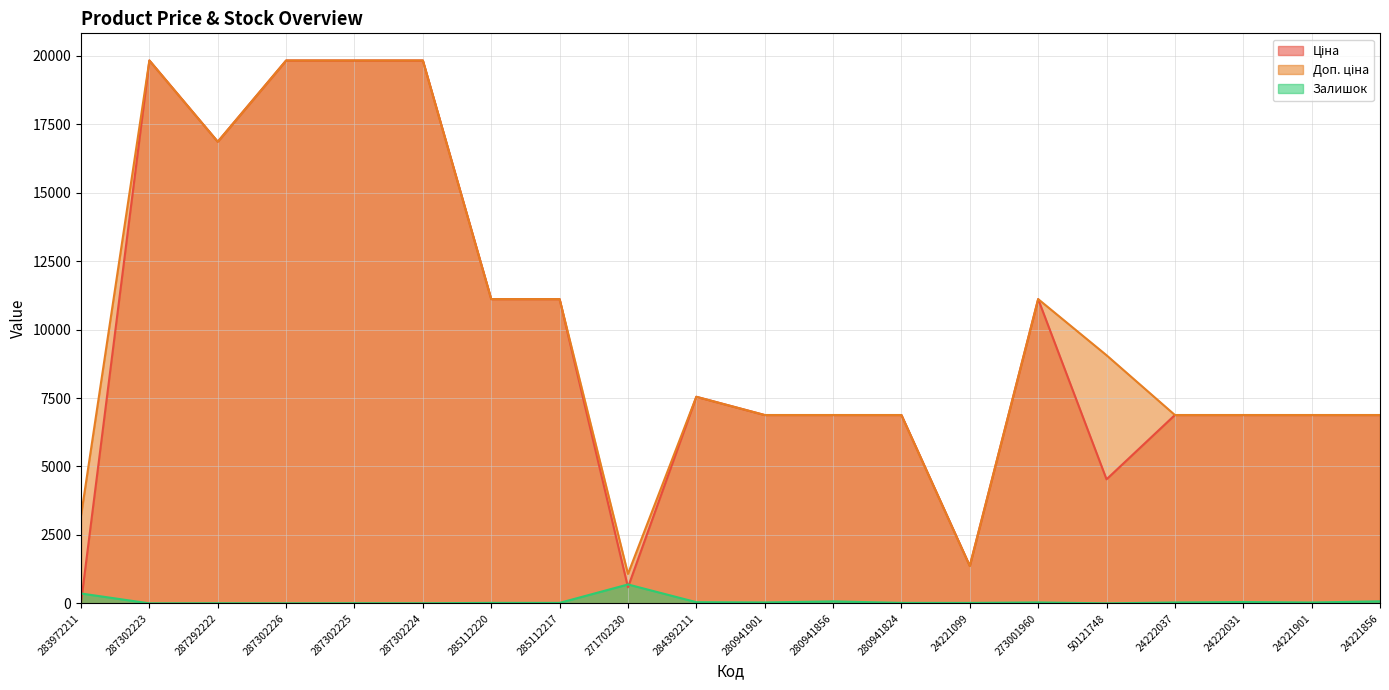

True or false: Залишок has more than 0 interior local peaks.

True